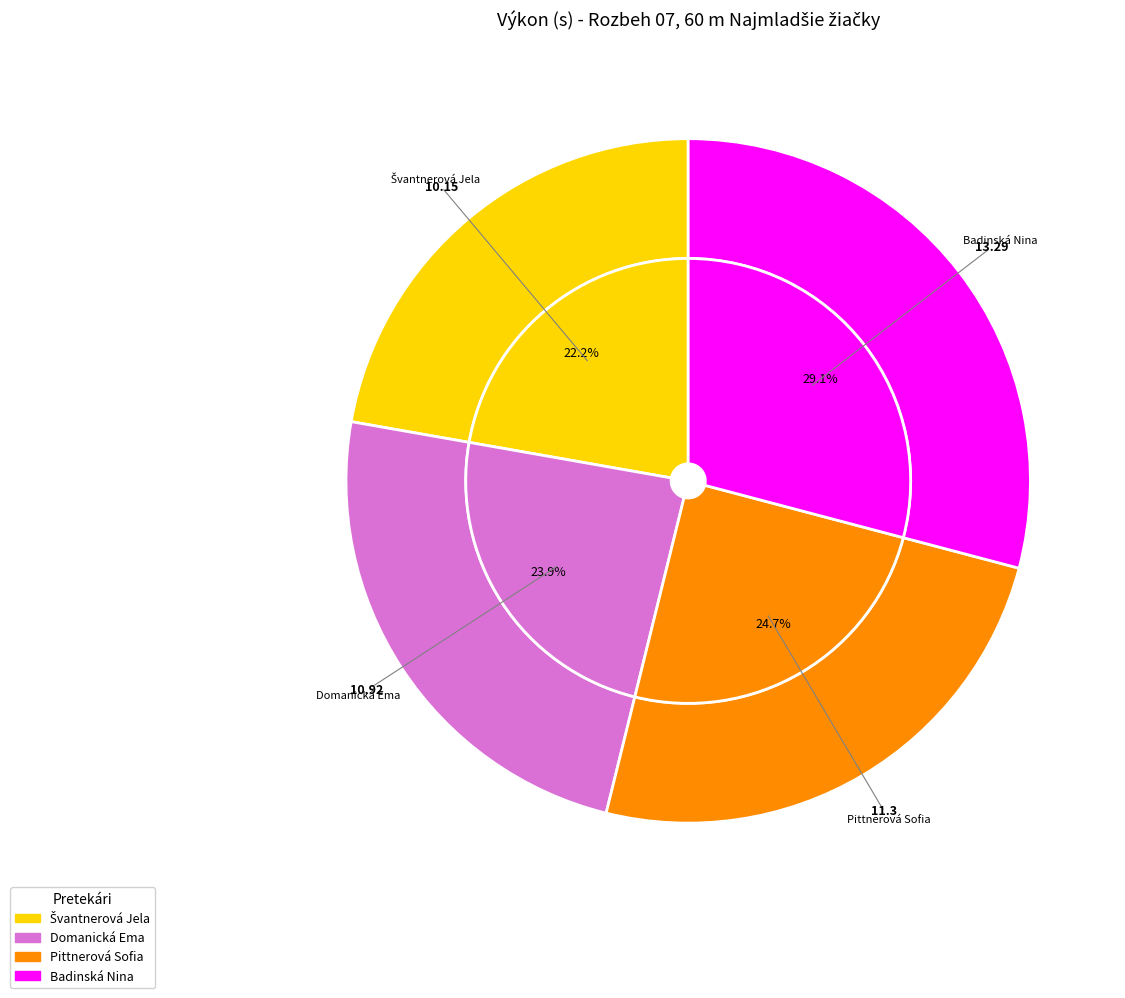

To the nearest percent, what is the average slice percentage?

25%